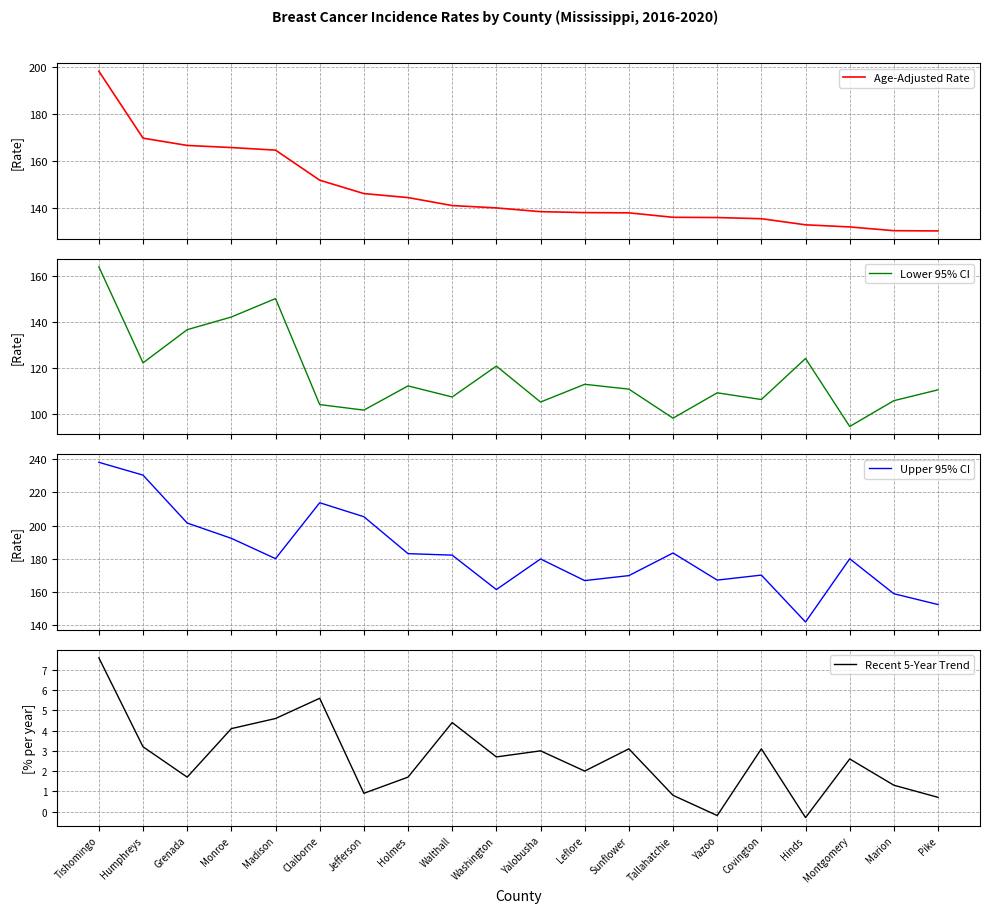

Where is Age-Adjusted Rate nearest to the value 164?

Madison